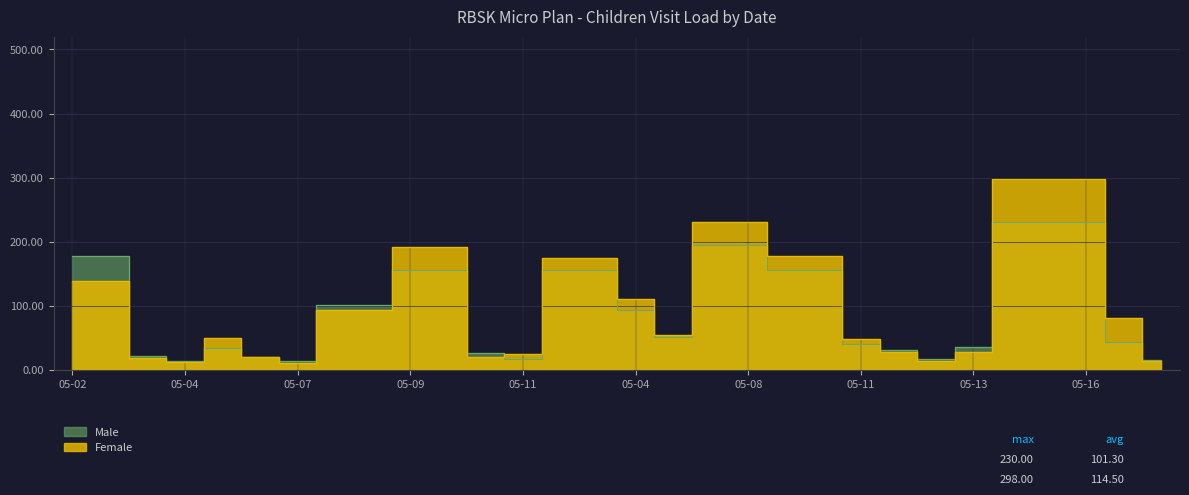

Which category has the highest value in the Male series?

2019-05-14